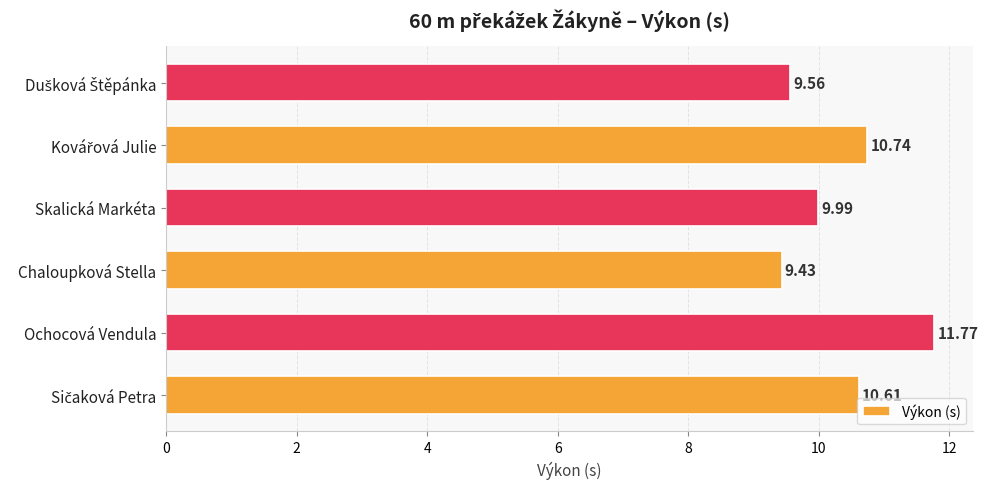

What is the change in value from Ochocová Vendula to Chaloupková Stella?

-2.3